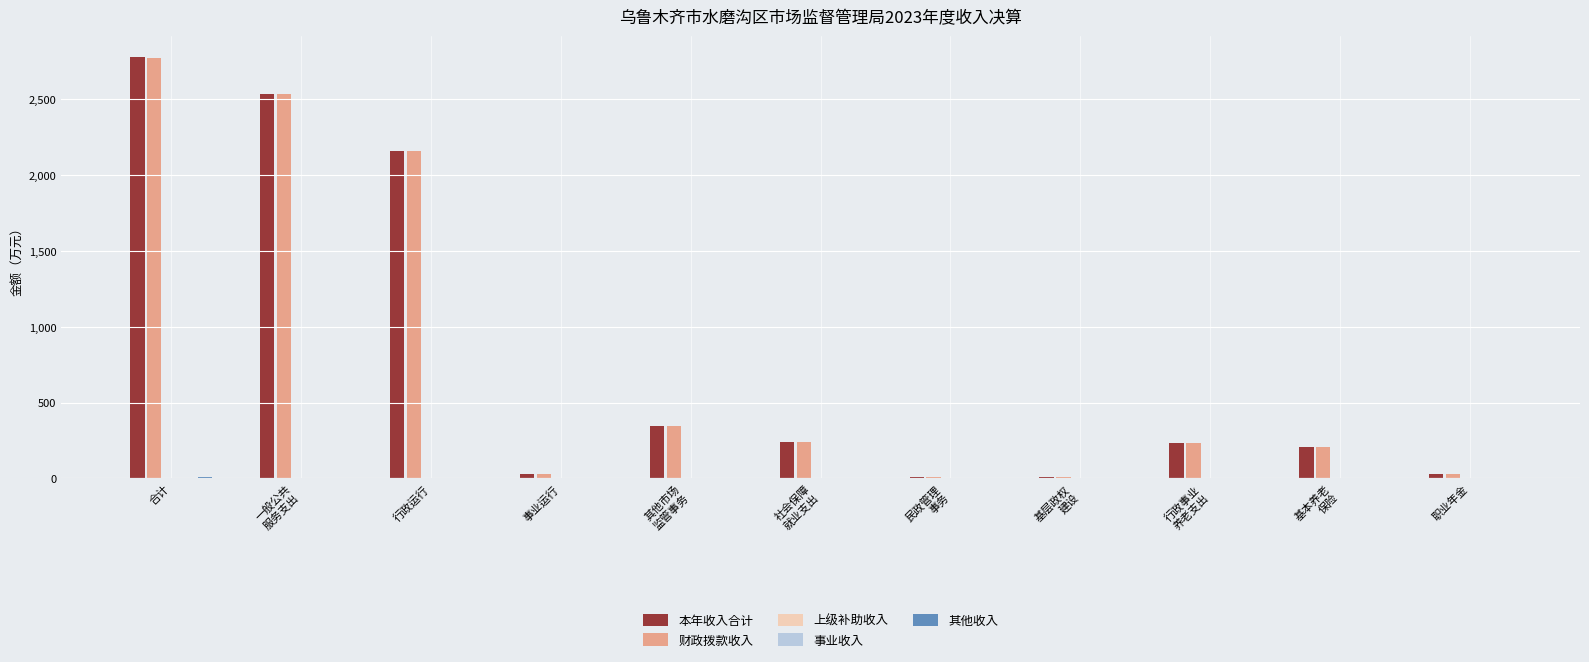

Reading right to left, extract all data points from this chart.

本年收入合计: 职业年金=27.1	基本养老
保险=204.4	行政事业
养老支出=231.5	基层政权
建设=10.8	民政管理
事务=10.8	社会保障
就业支出=242.3	其他市场
监管事务=348.3	事业运行=26.5	行政运行=2160.7	一般公共
服务支出=2535.5	合计=2777.8
财政拨款收入: 职业年金=27.1	基本养老
保险=204.4	行政事业
养老支出=231.5	基层政权
建设=8.0	民政管理
事务=8.0	社会保障
就业支出=239.5	其他市场
监管事务=345.0	事业运行=26.5	行政运行=2160.5	一般公共
服务支出=2532.0	合计=2771.4
上级补助收入: 职业年金=0.0	基本养老
保险=0.0	行政事业
养老支出=0.0	基层政权
建设=0.0	民政管理
事务=0.0	社会保障
就业支出=0.0	其他市场
监管事务=0.0	事业运行=0.0	行政运行=0.0	一般公共
服务支出=0.0	合计=0.0
事业收入: 职业年金=0.0	基本养老
保险=0.0	行政事业
养老支出=0.0	基层政权
建设=0.0	民政管理
事务=0.0	社会保障
就业支出=0.0	其他市场
监管事务=0.0	事业运行=0.0	行政运行=0.0	一般公共
服务支出=0.0	合计=0.0
其他收入: 职业年金=0.0	基本养老
保险=0.0	行政事业
养老支出=0.0	基层政权
建设=2.9	民政管理
事务=2.9	社会保障
就业支出=2.9	其他市场
监管事务=3.3	事业运行=0.0	行政运行=0.2	一般公共
服务支出=3.5	合计=6.4